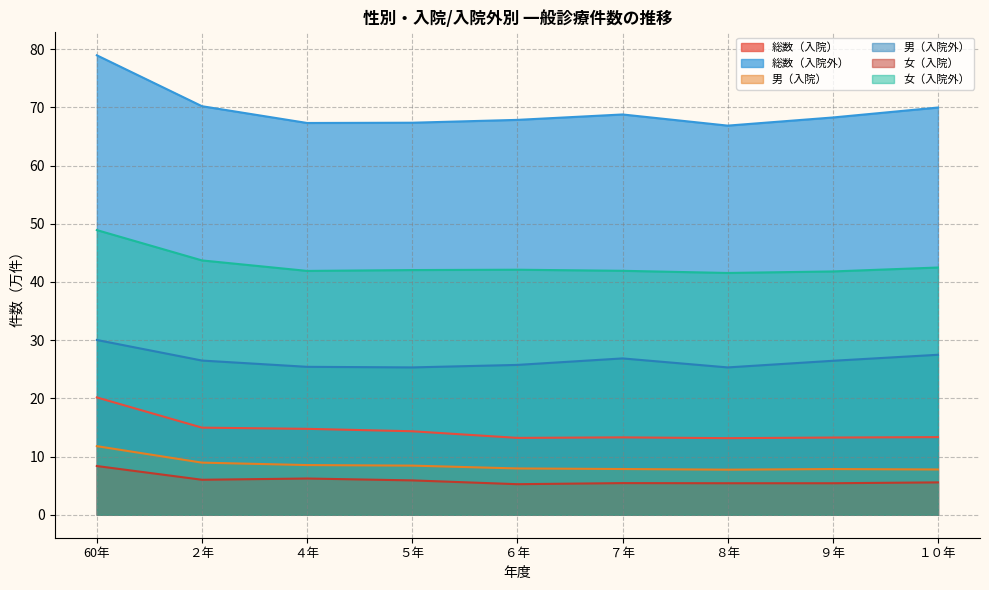

Reading right to left, list all the values displayed in this chart.

総数（入院）: 13.3	13.3	13.2	13.3	13.2	14.3	14.8	15.0	20.2
総数（入院外）: 70.0	68.3	66.9	68.8	67.9	67.4	67.3	70.2	79.0
男（入院）: 7.8	7.9	7.7	7.9	8.0	8.4	8.5	9.0	11.8
男（入院外）: 27.5	26.5	25.3	26.9	25.8	25.3	25.4	26.5	30.0
女（入院）: 5.6	5.4	5.4	5.4	5.3	5.9	6.2	6.0	8.4
女（入院外）: 42.5	41.8	41.6	41.9	42.1	42.1	41.9	43.7	48.9